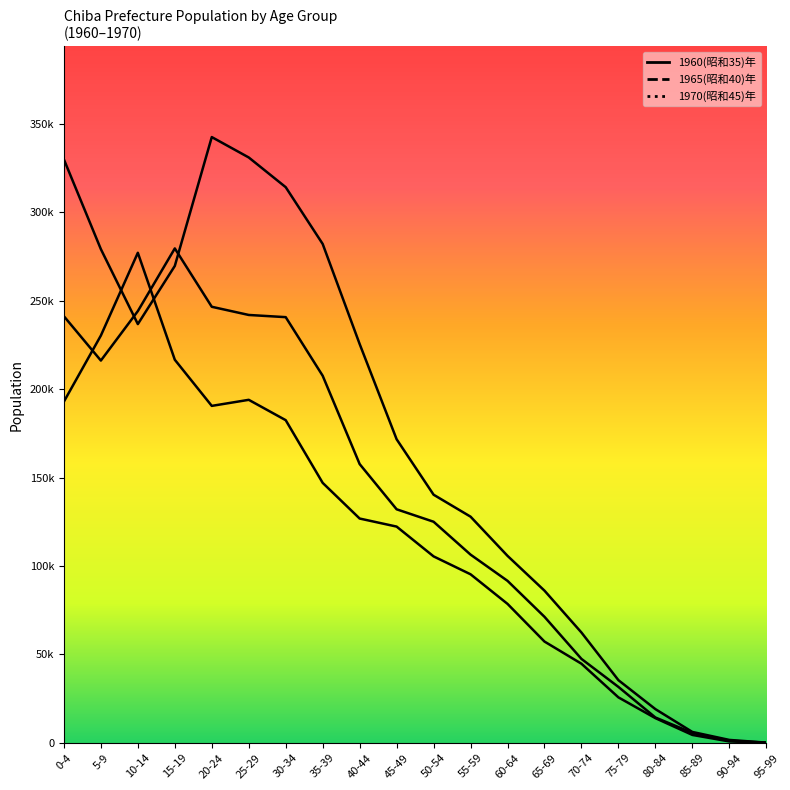

What are all the series names shown in the legend?

1960, 1965, 1970